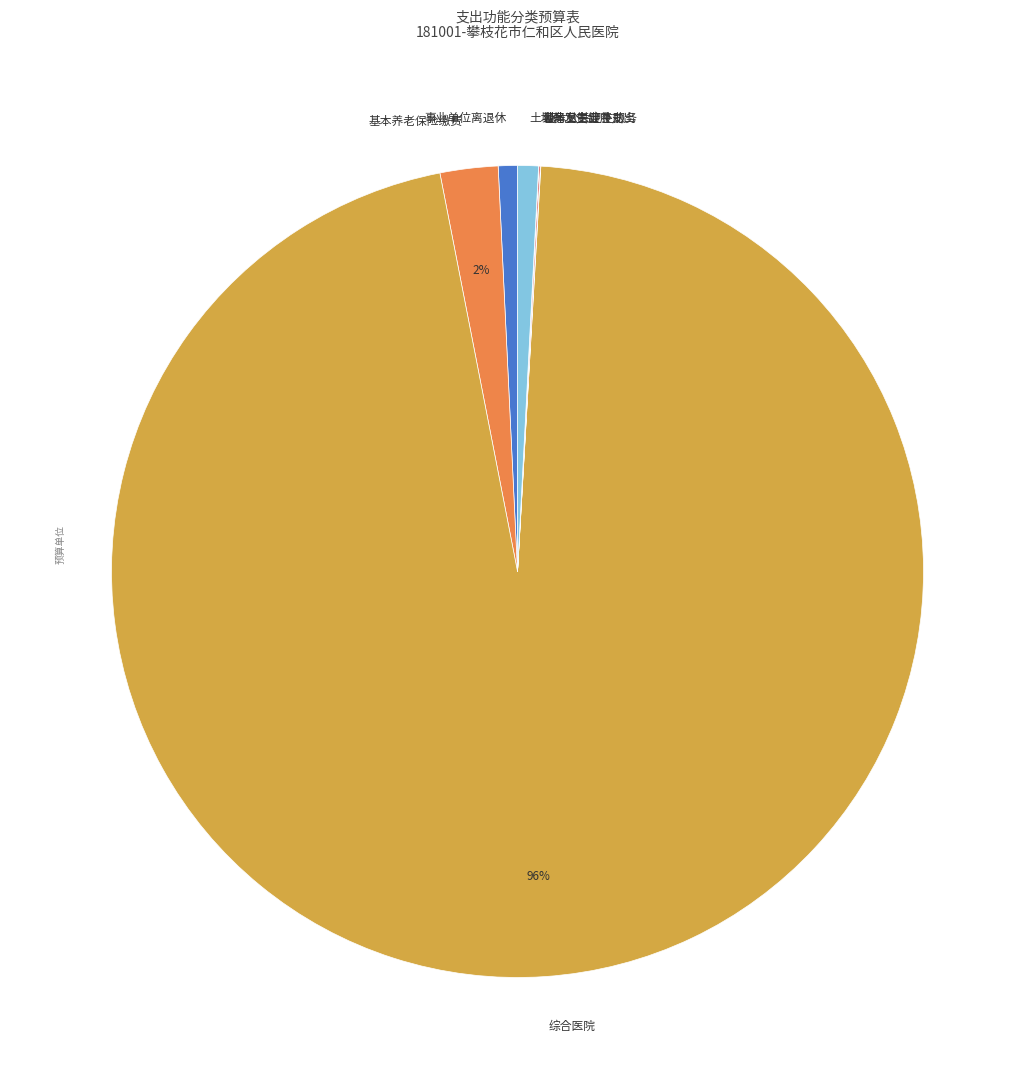

Combined, do 基本养老保险缴费 and 事业单位离退休 account for over 50%?

No